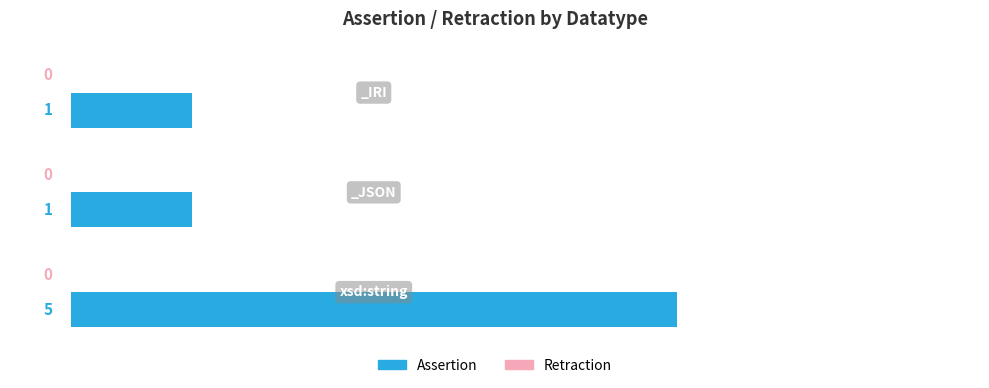

How many bars are there in total?

3